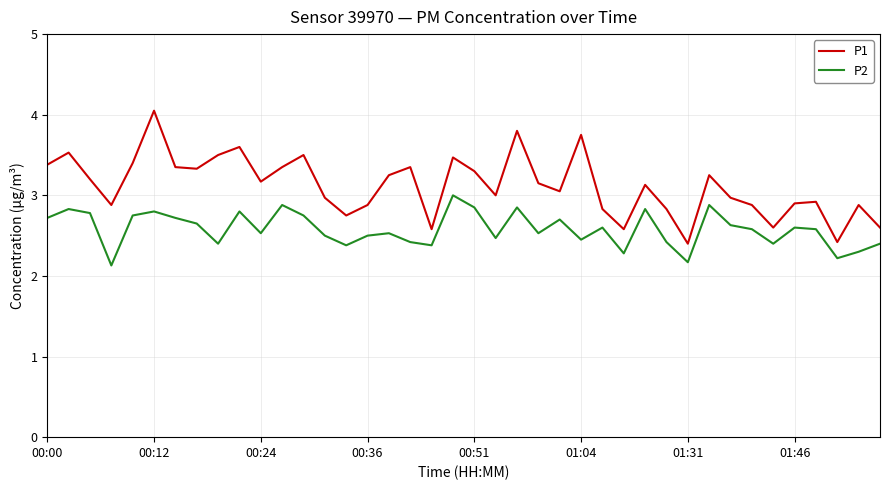

True or false: P1 and P2 intersect in this chart.

False